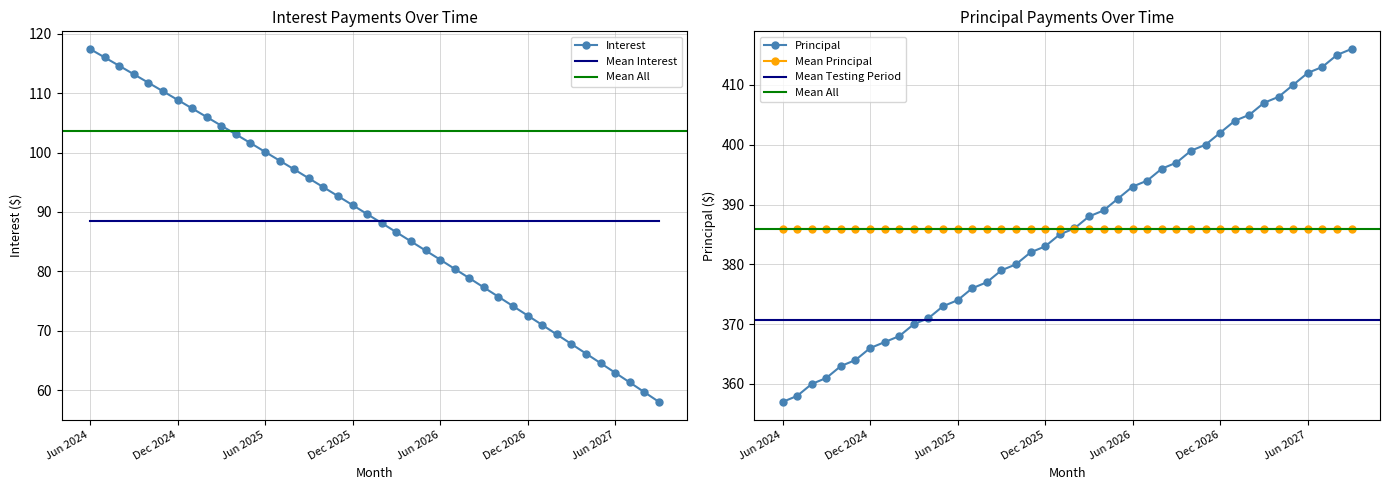

At how many categories does at least one series exceed 337?

40